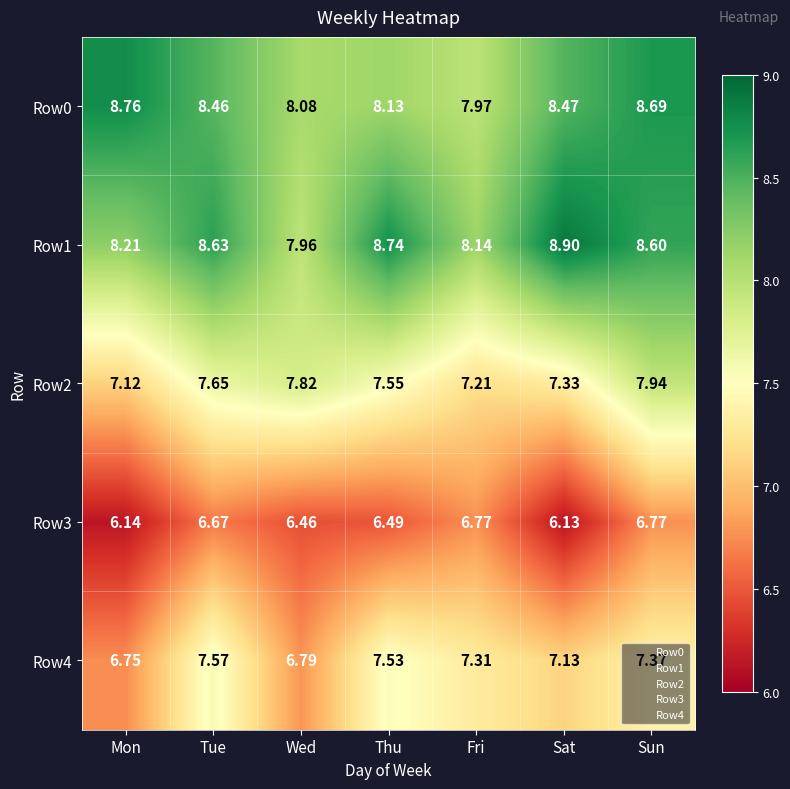

At which category is the sum across all series the highest?

Sun